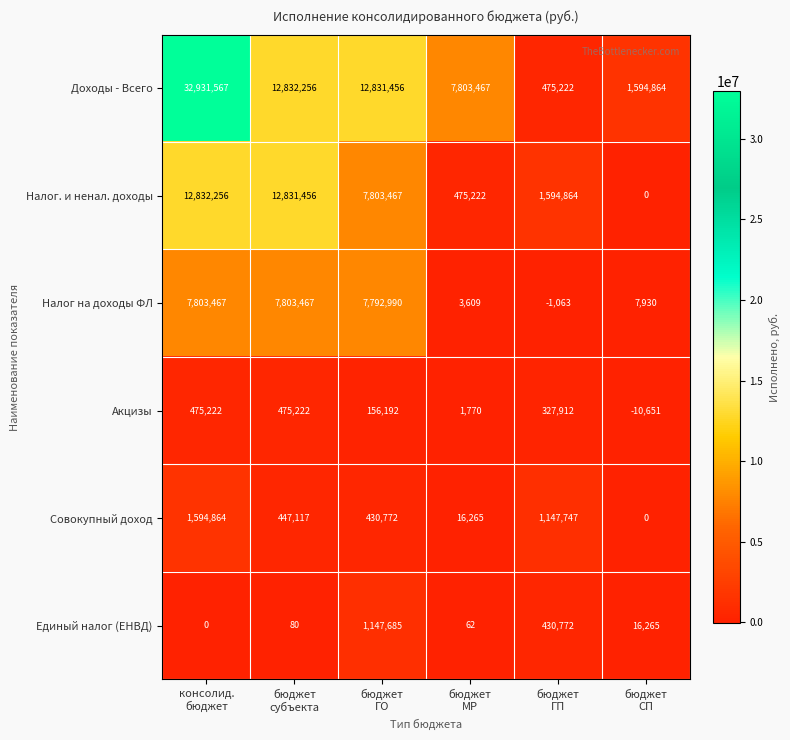

What is the average value of the Налог. и ненал. доходы series?

5922878